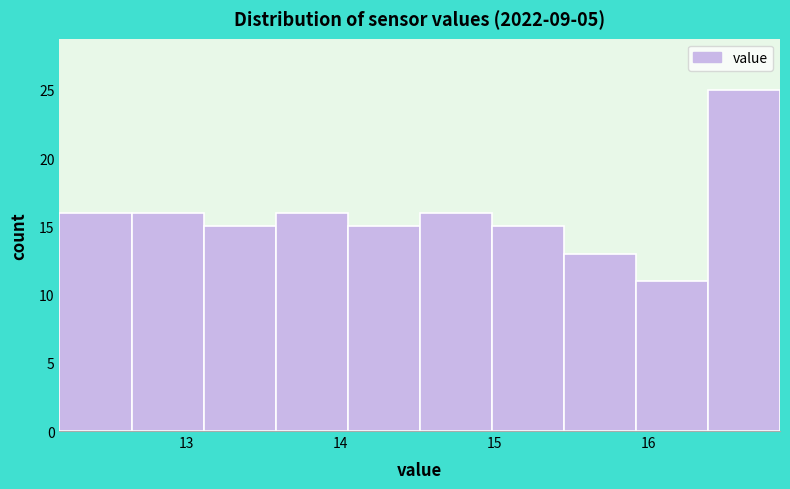

Which range on the x-axis has the tallest bar?

16.4 to 16.9